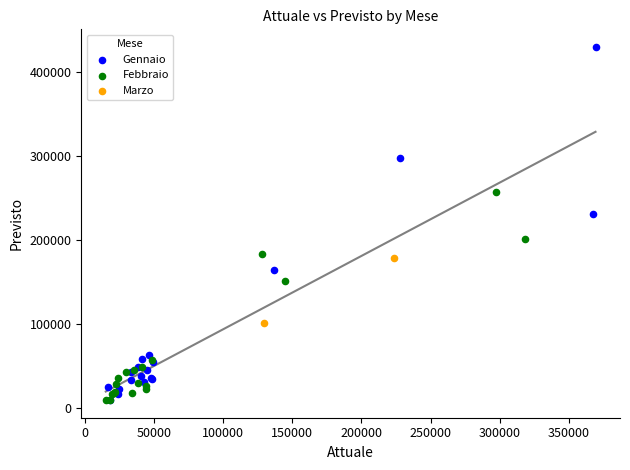

Which series contains the highest Y value?

Gennaio